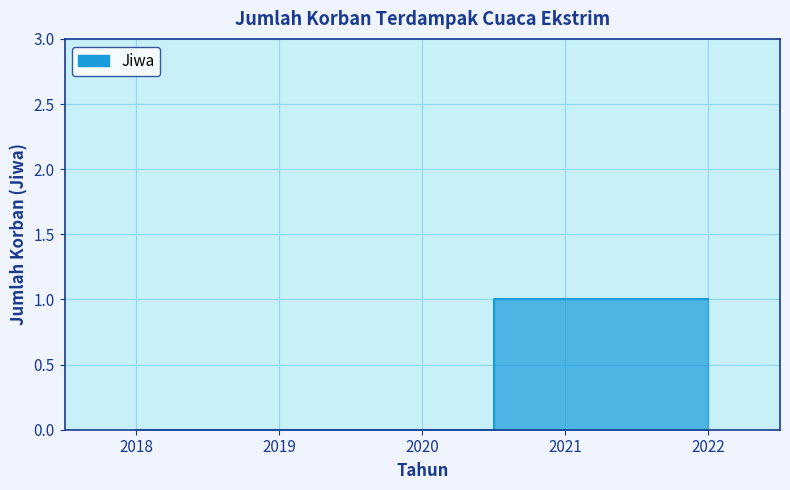

How many data points are above 0?

2